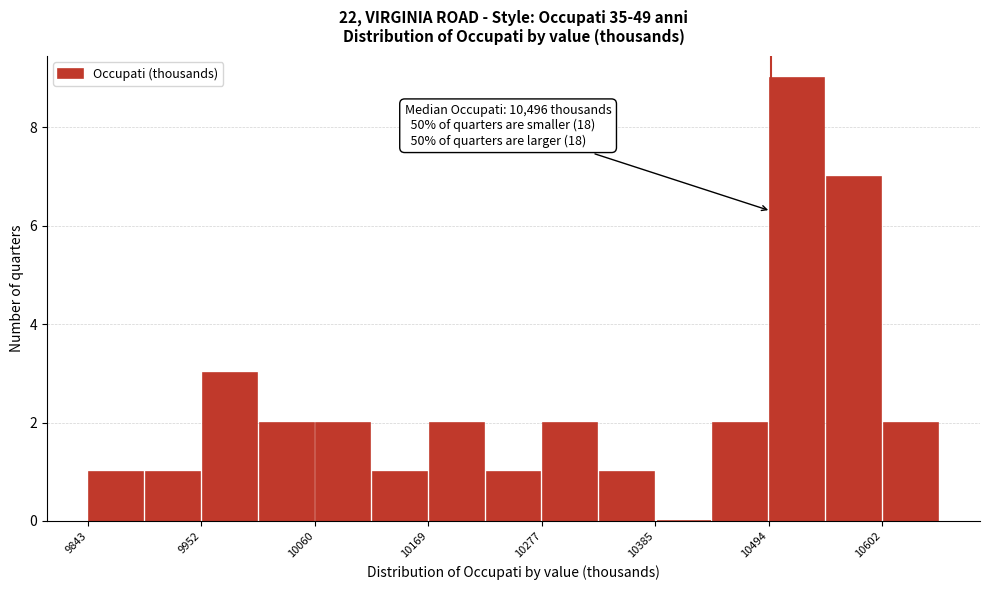

Read against the x-axis, roughly where is the centre of the tallest bar?

10520